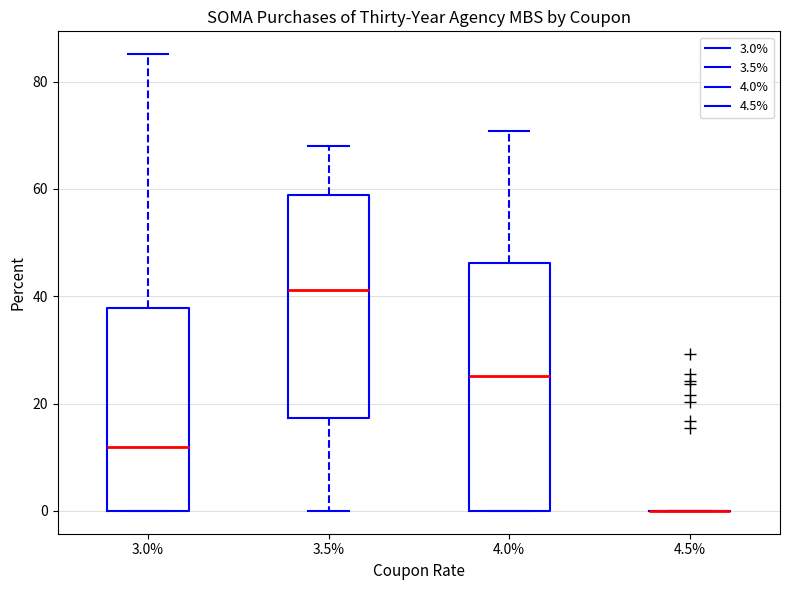

Which box is the tallest, from its lower edge to its upper edge?

4.0%